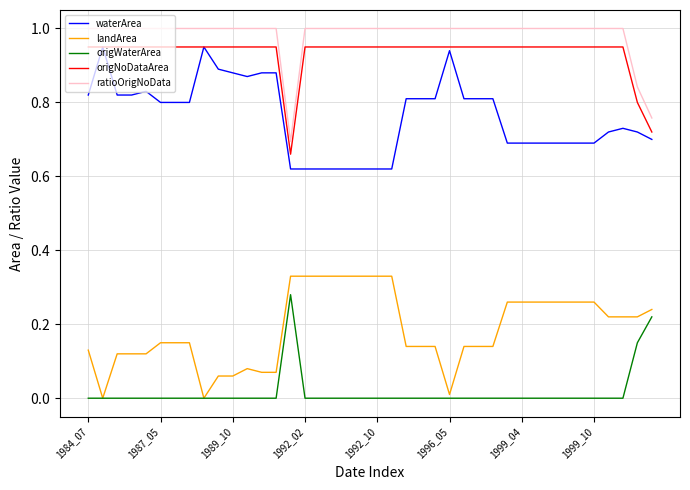

True or false: waterArea and ratioOrigNoData intersect in this chart.

False